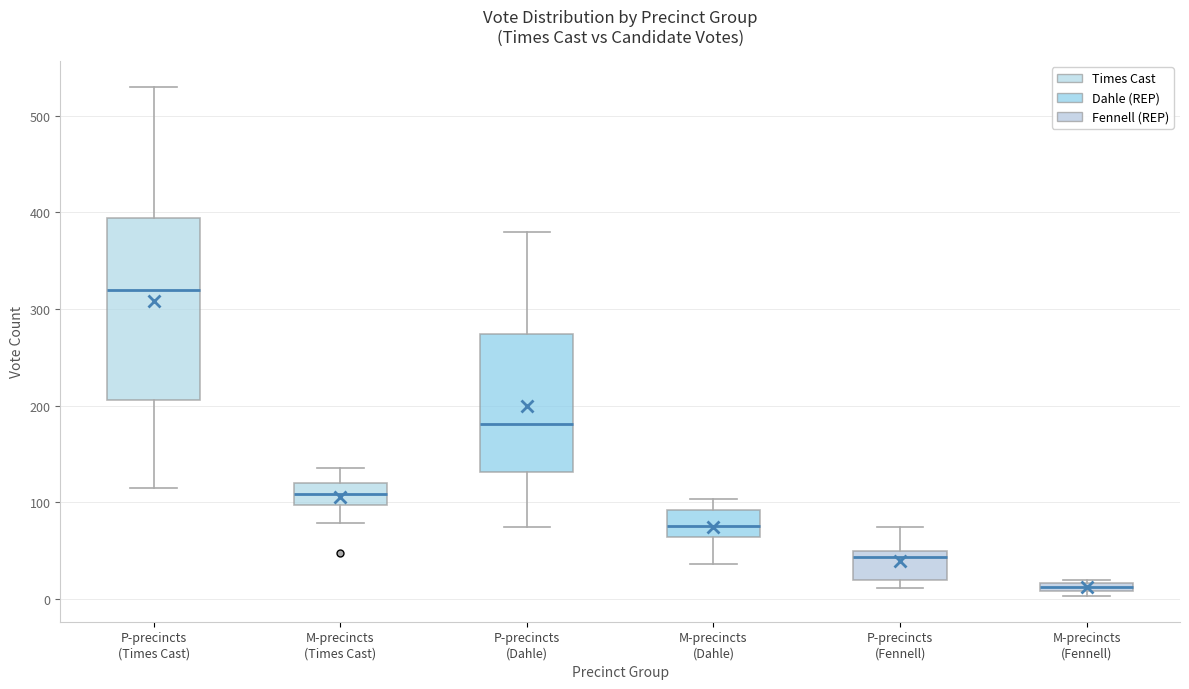

Which box's median line is the highest?

P-precincts (Times Cast)